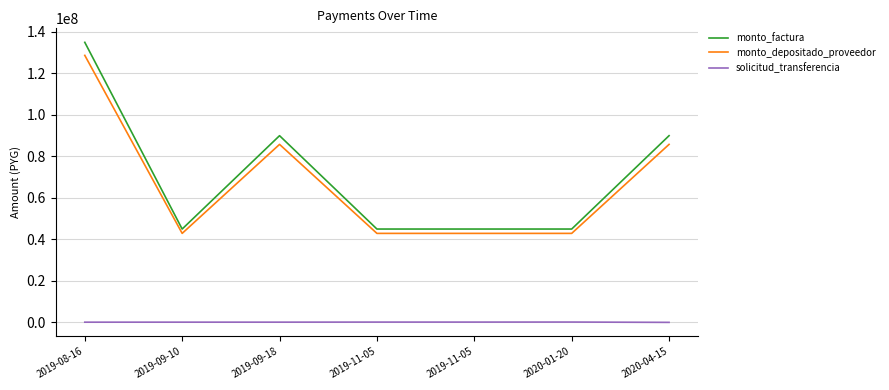

Count the number of categories in the chart.

7